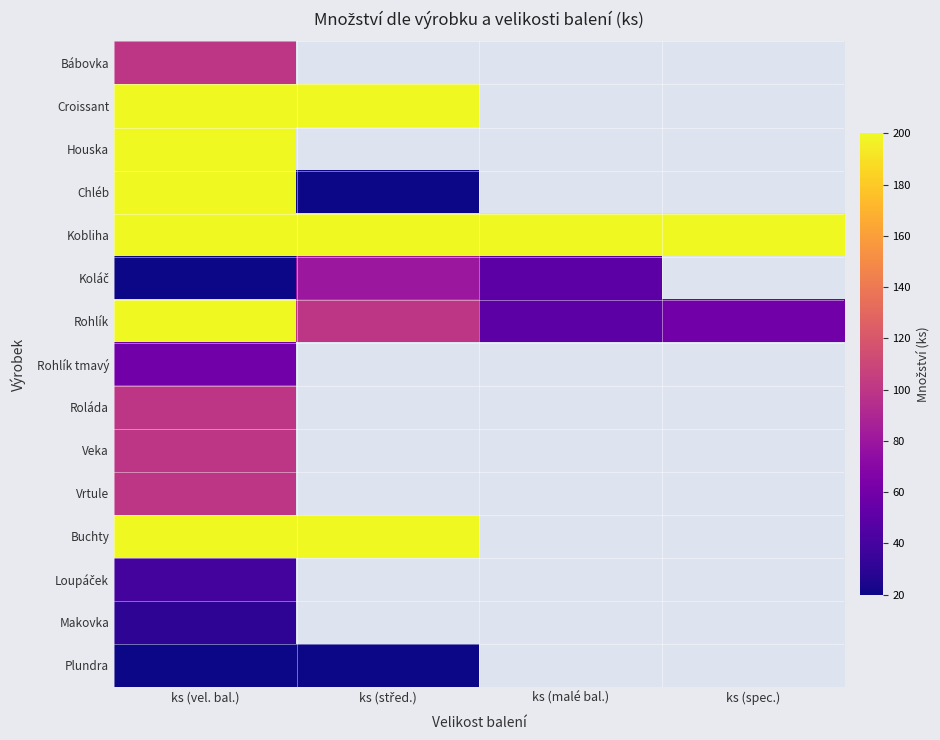

What is the difference between the Rohlík values at ks (malé bal.) and ks (vel. bal.)?

150.0